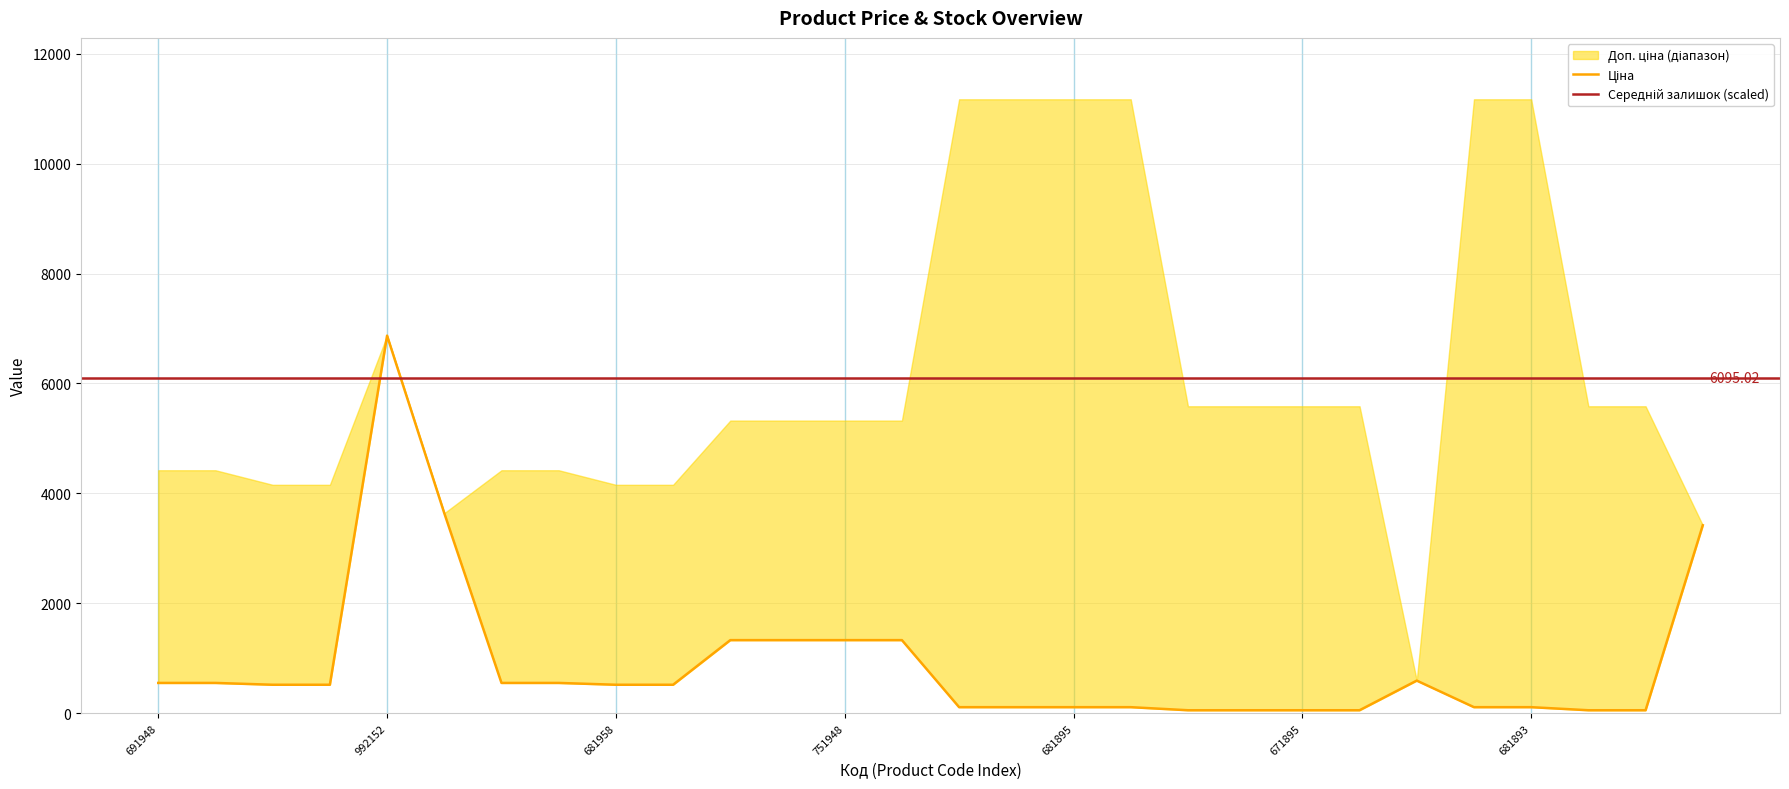

True or false: Ціна has more than 1 interior local peaks.

True